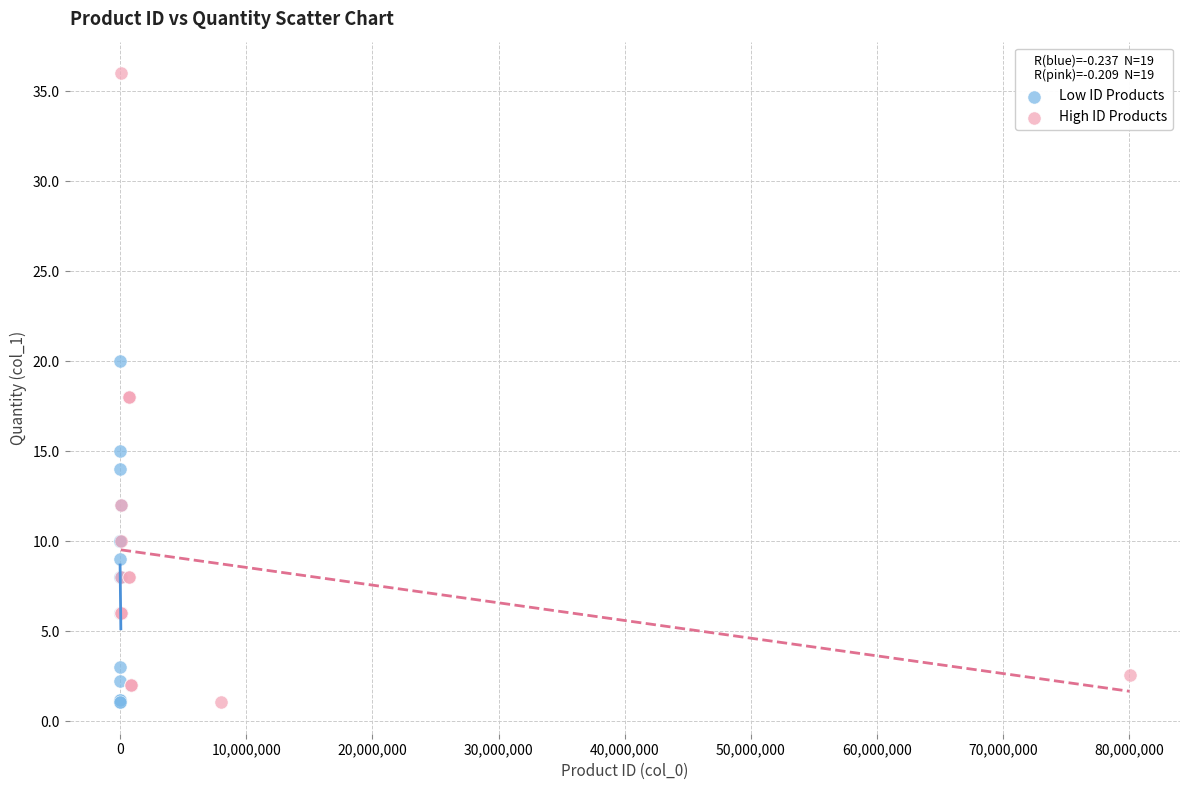

Which series reaches the maximum Y coordinate?

High ID Products